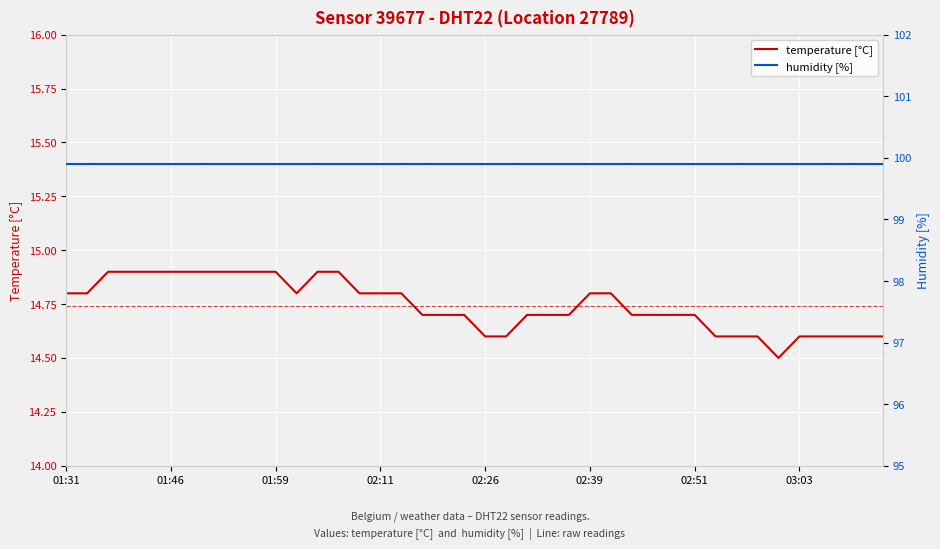

What is the difference between the maximum and second lowest values in the temperature [°C] series?

0.3